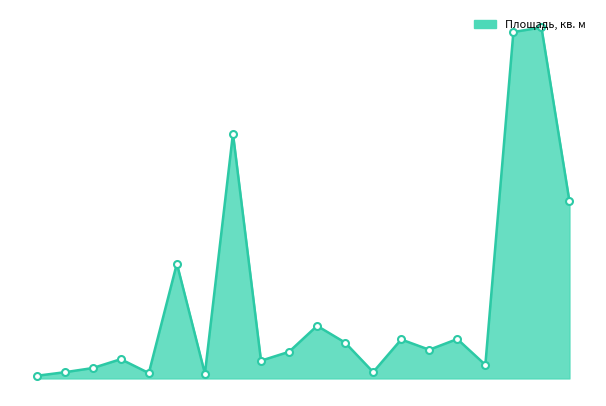

Does the chart have visible grid lines?

No